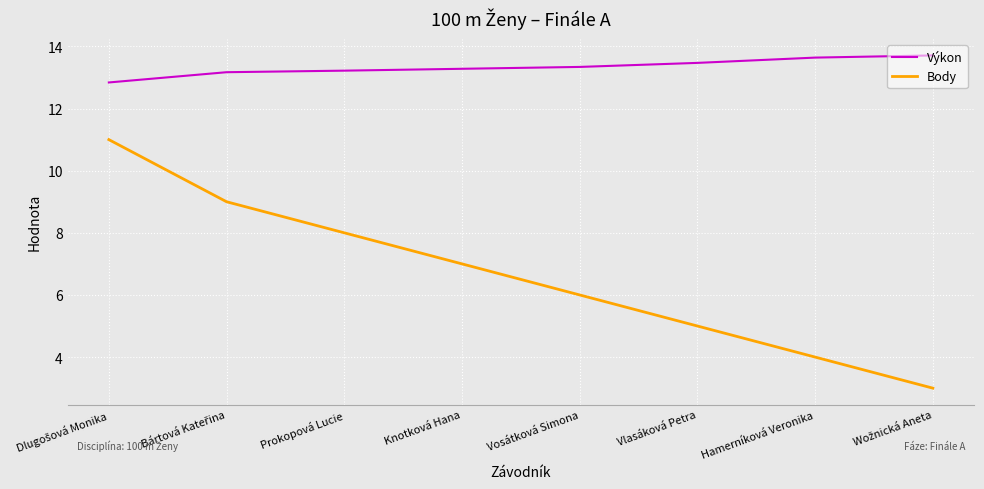

The value of Výkon at Hamerníková Veronika is 13.6. True or false?

True